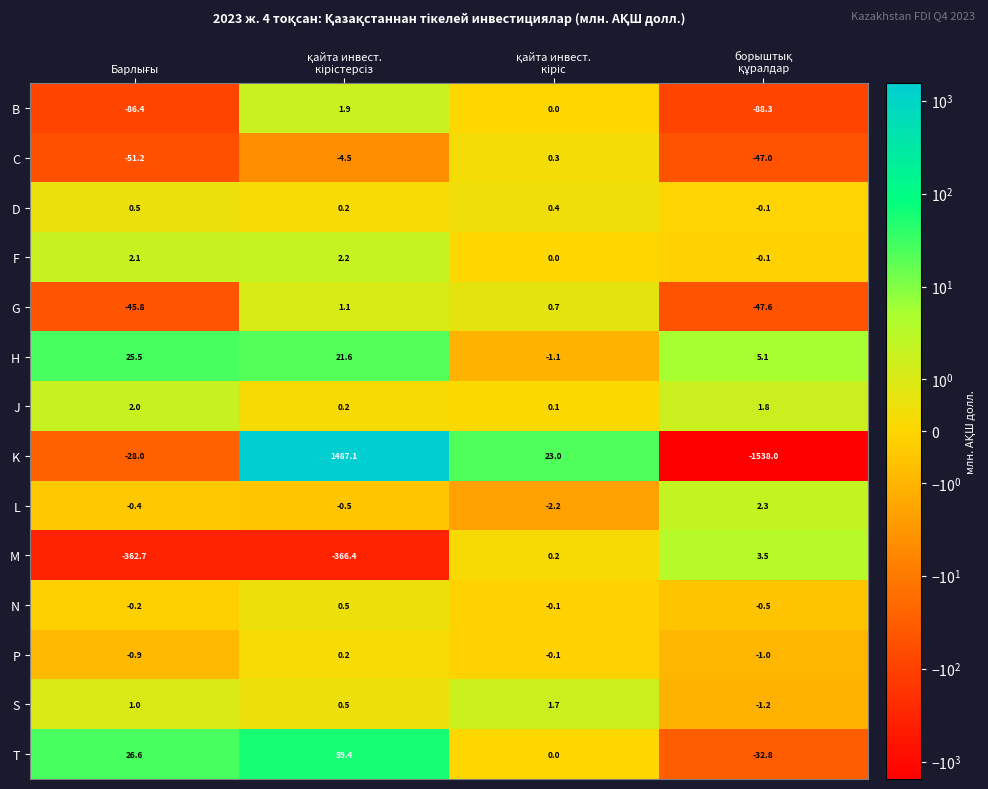

Which series has the largest range (max minus min)?

K